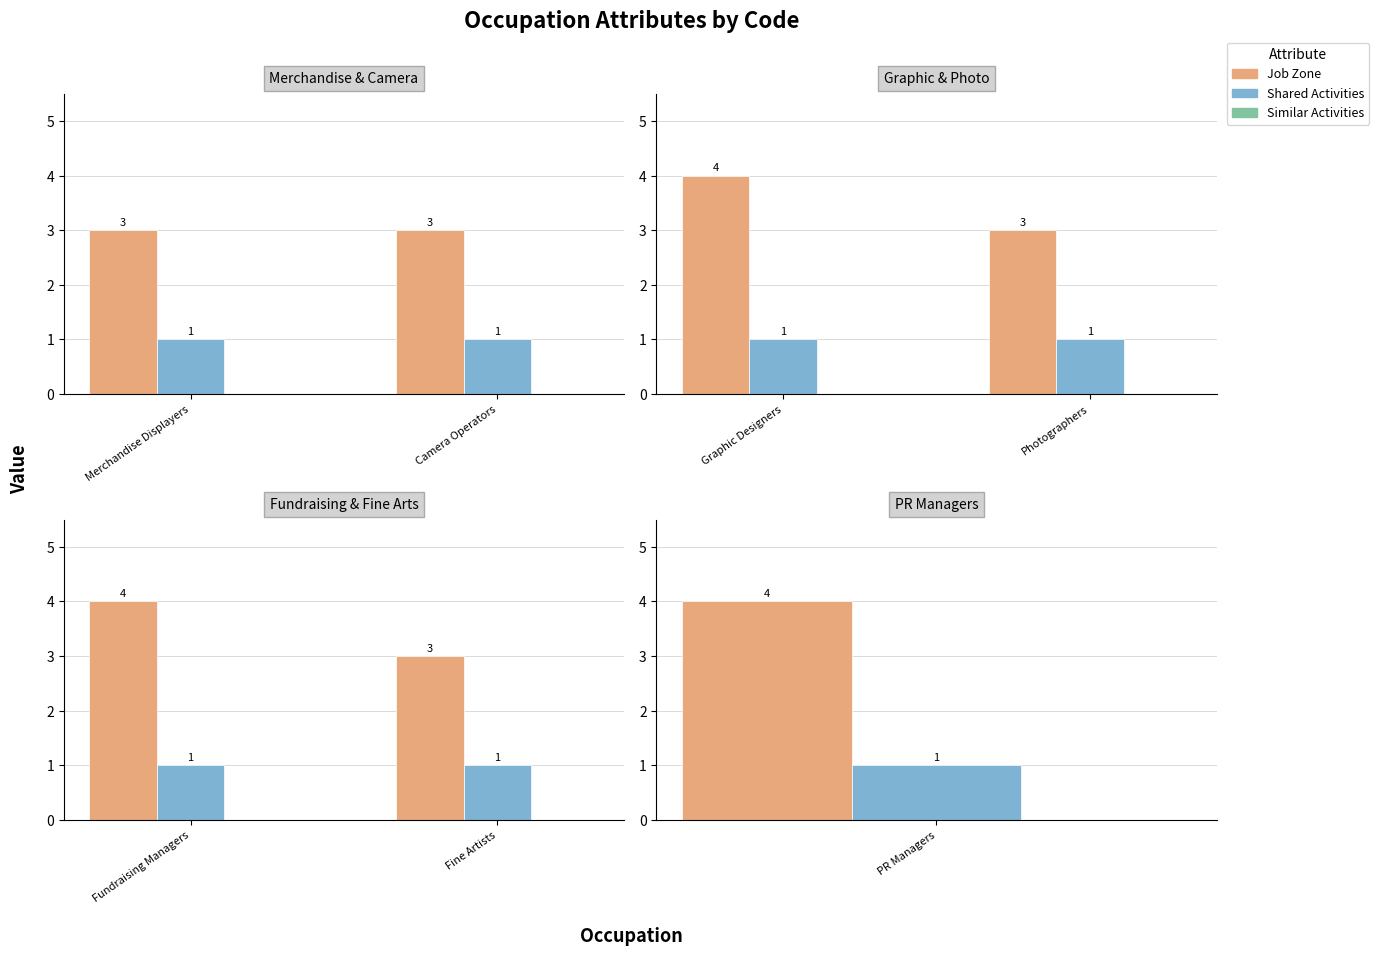

Does the chart contain any negative values?

No